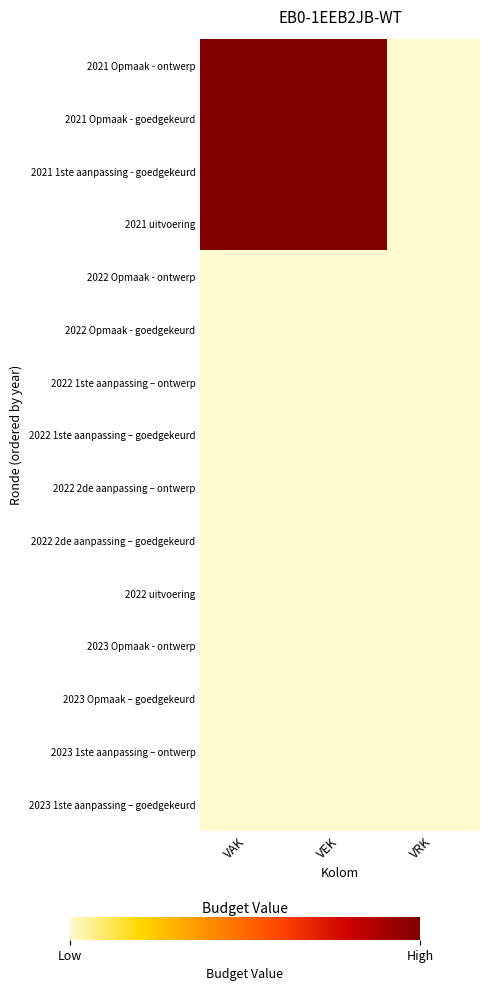

Which series has the widest spread of values?

2021 Opmaak - ontwerp